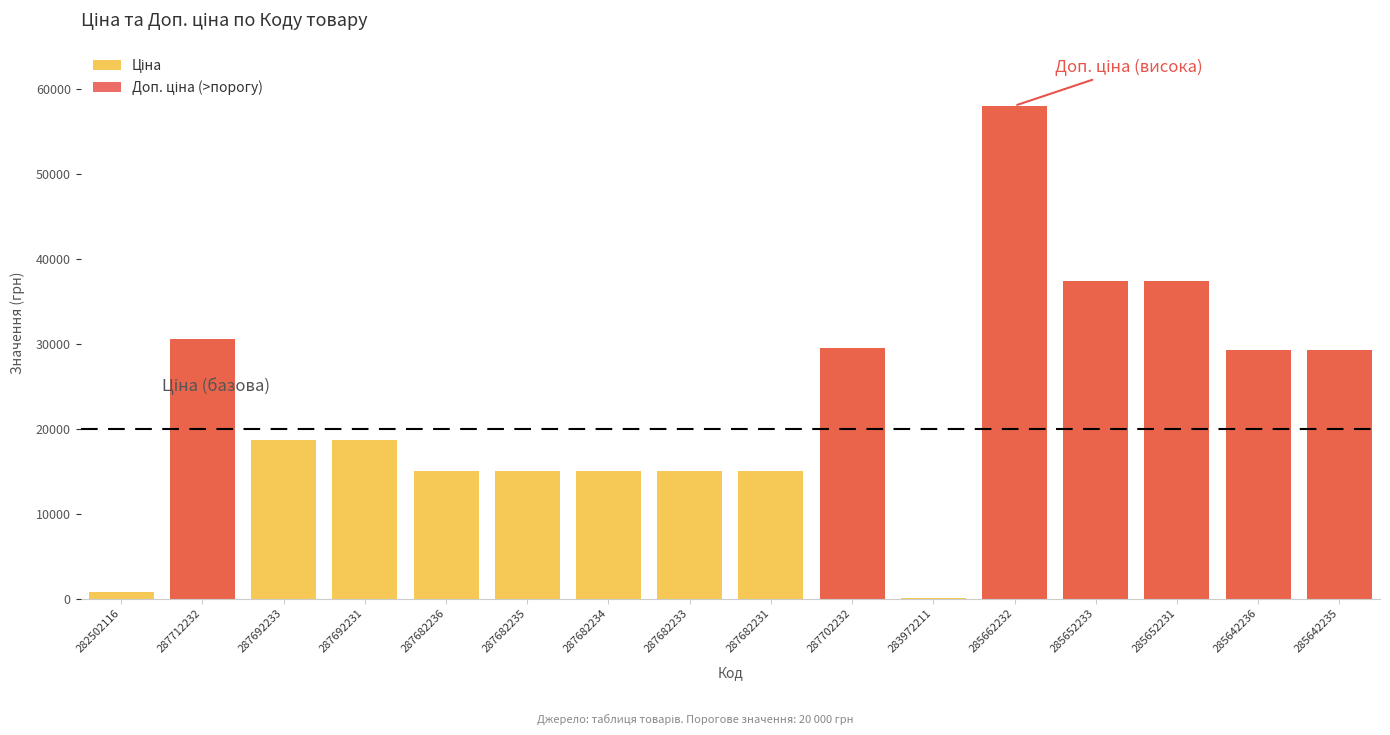

Between 287712232 and 285662232, which is larger?

285662232